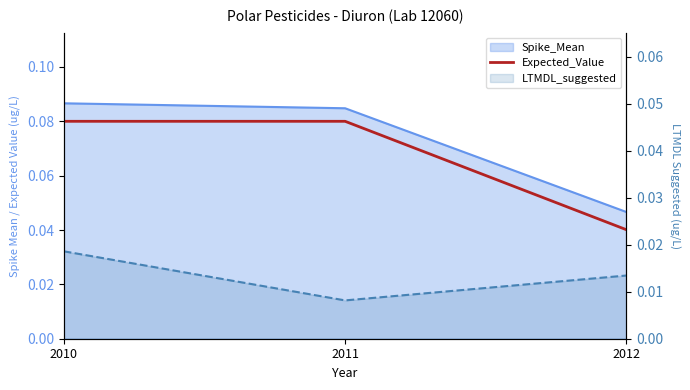

List the labels in order of LTMDL_suggested value, largest first.

2010, 2012, 2011